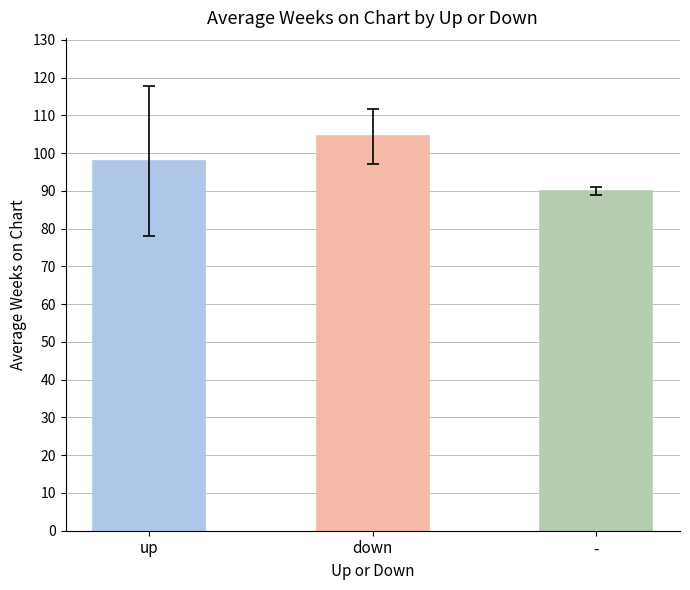

Reading right to left, what are all the values shown in this chart?

-=90.0	down=104.4	up=97.9